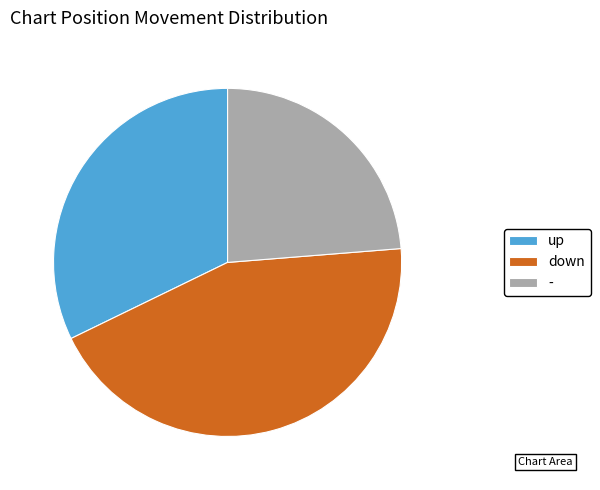

What is the largest slice in the pie chart?

down